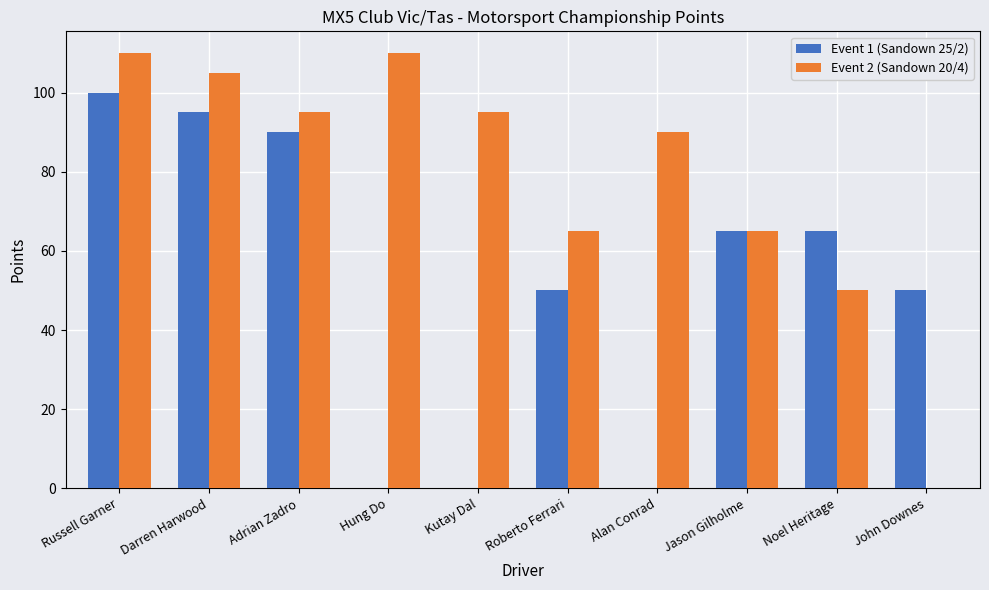

Are the bars horizontal?

No